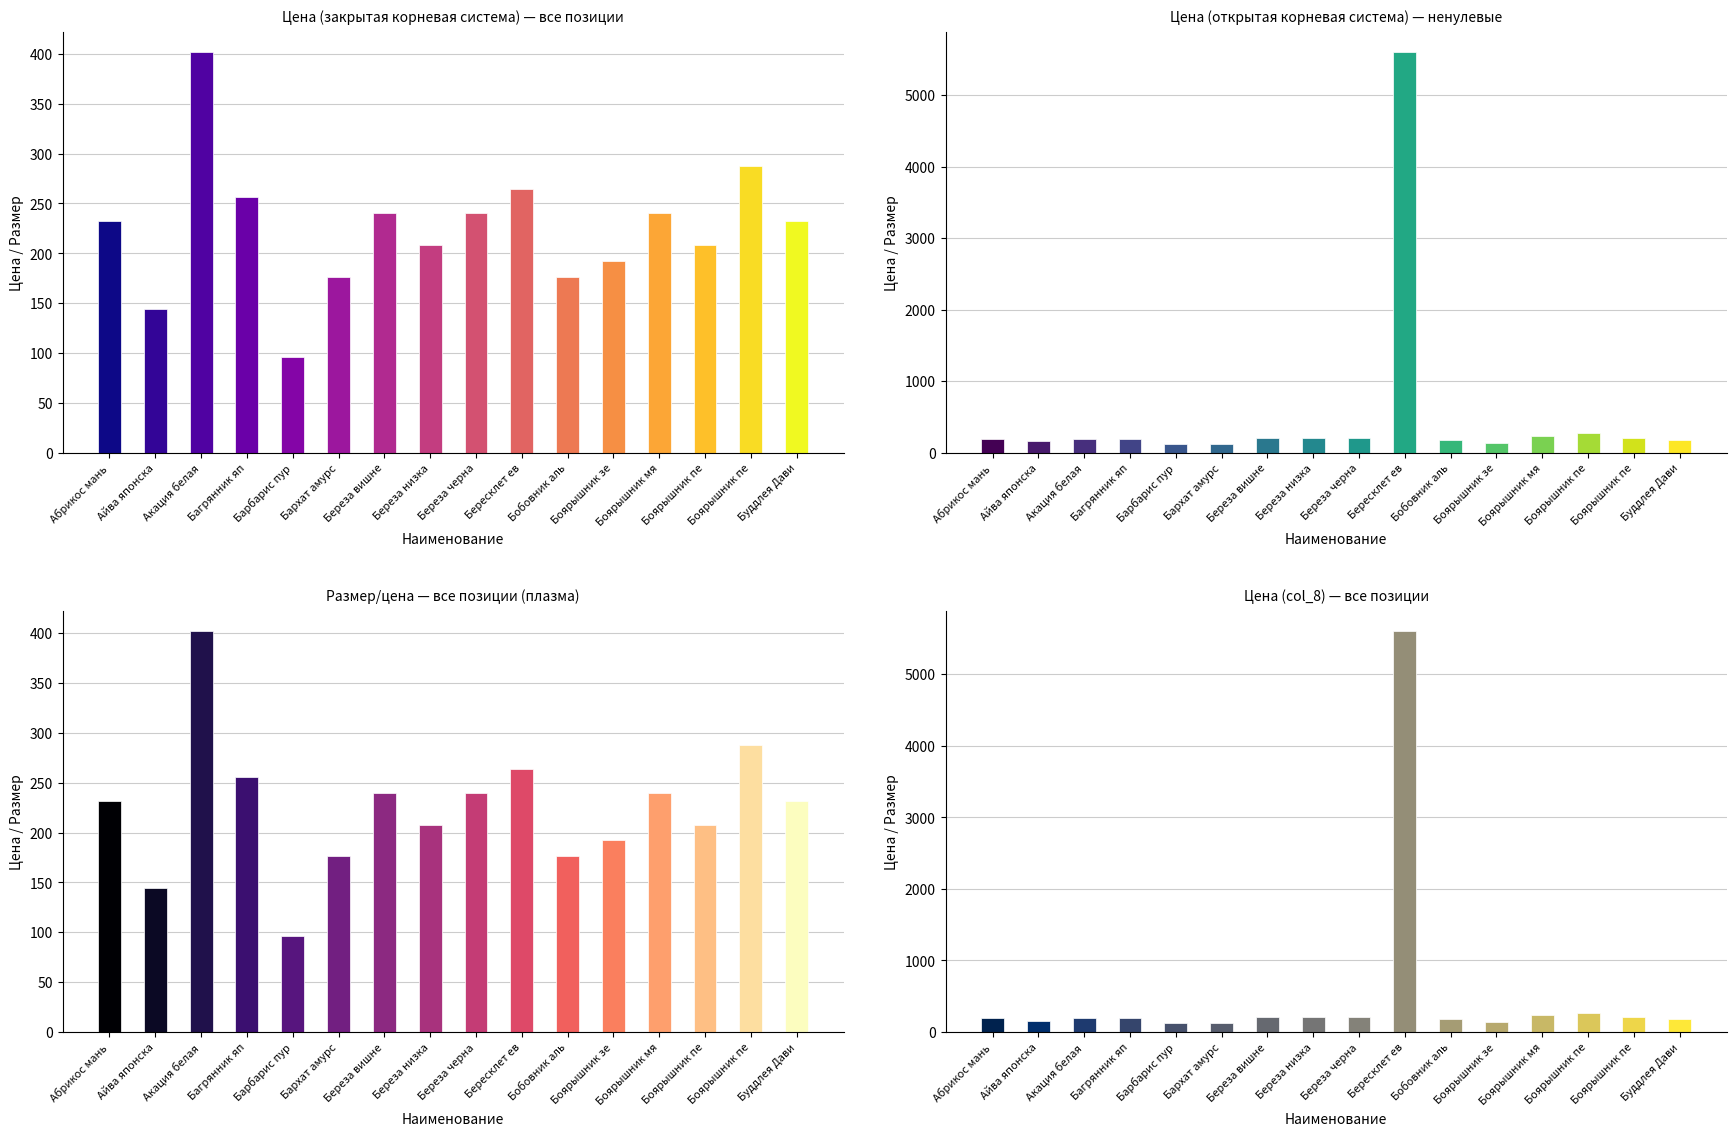

What is the difference between the Цена (закрытая корневая система) — все позиции values at Береза черна and Бобовник аль?

64.0